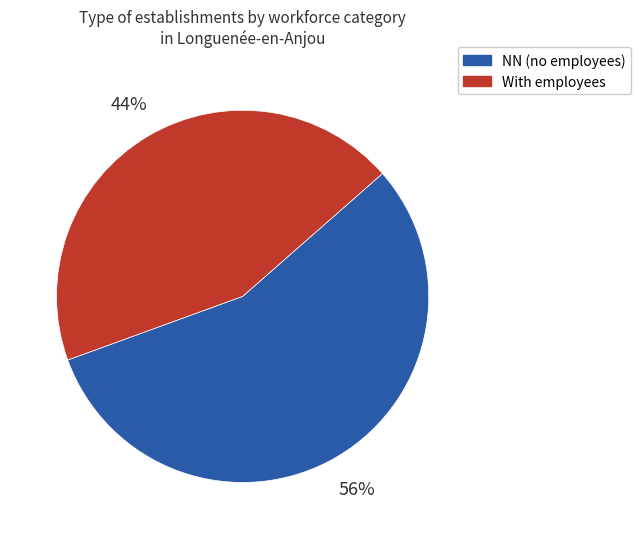

To the nearest percent, what is the average slice percentage?

50%